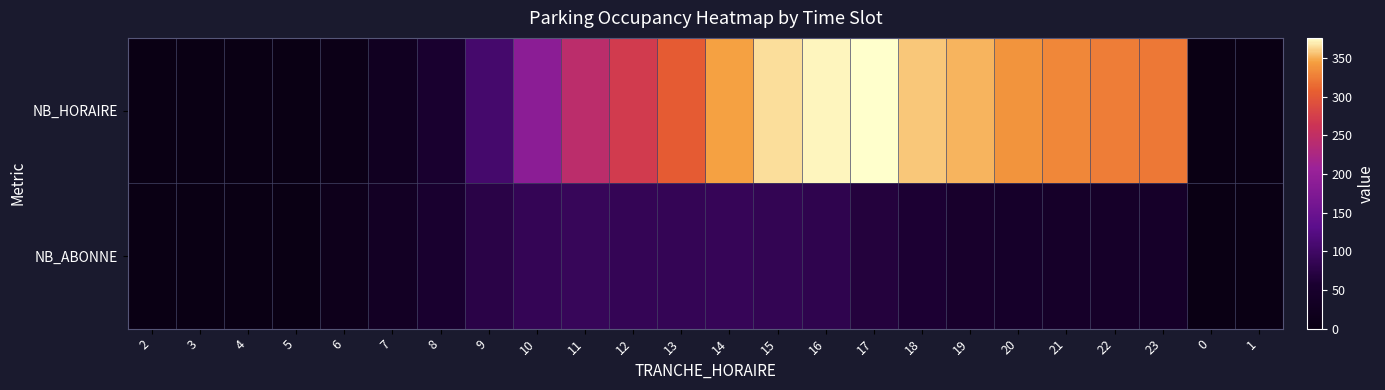

What is the total value across all series at 23?

367